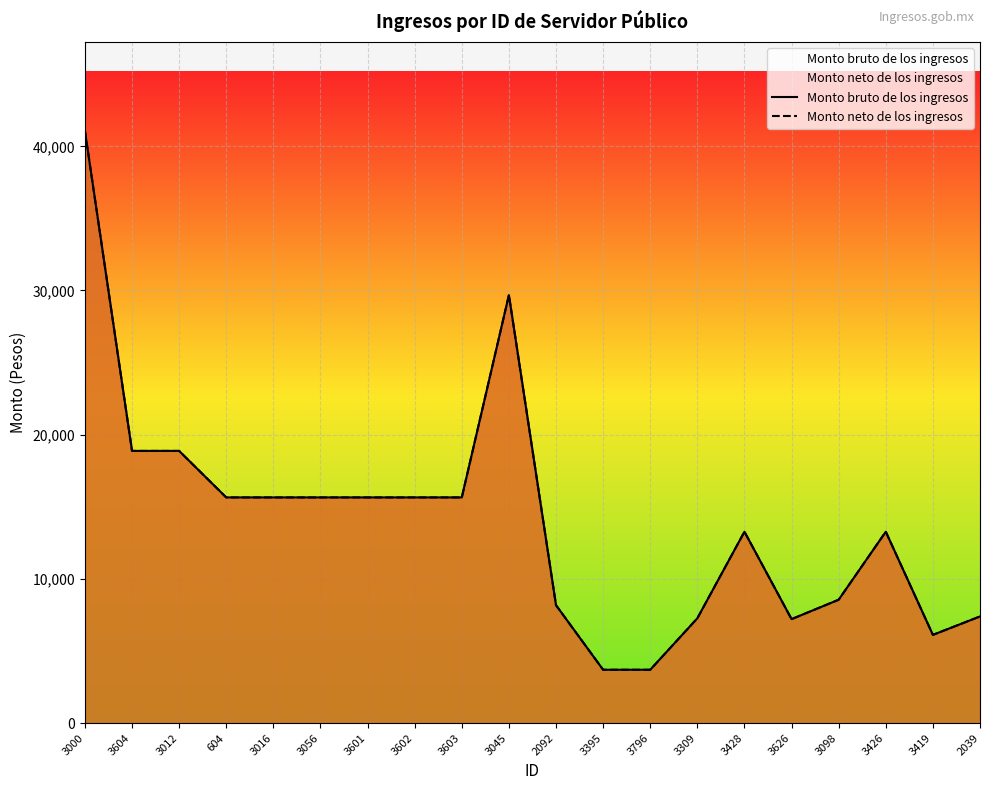

Count the number of data series in this chart.

2